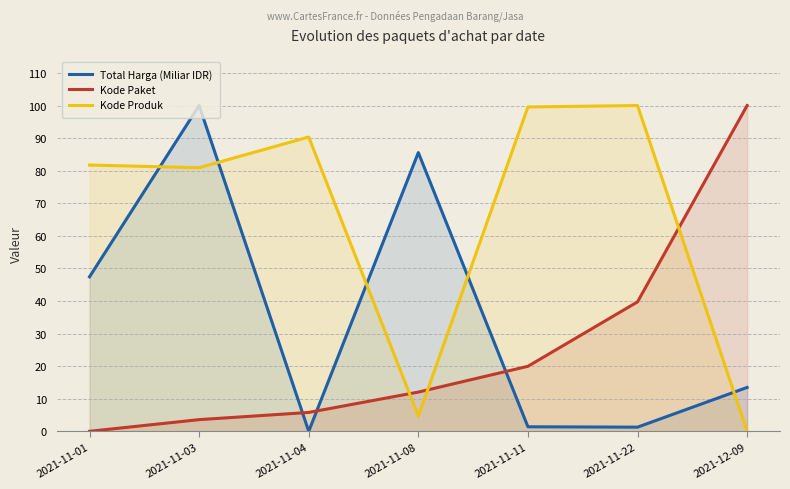

What is the maximum value shown in the chart?

100.0